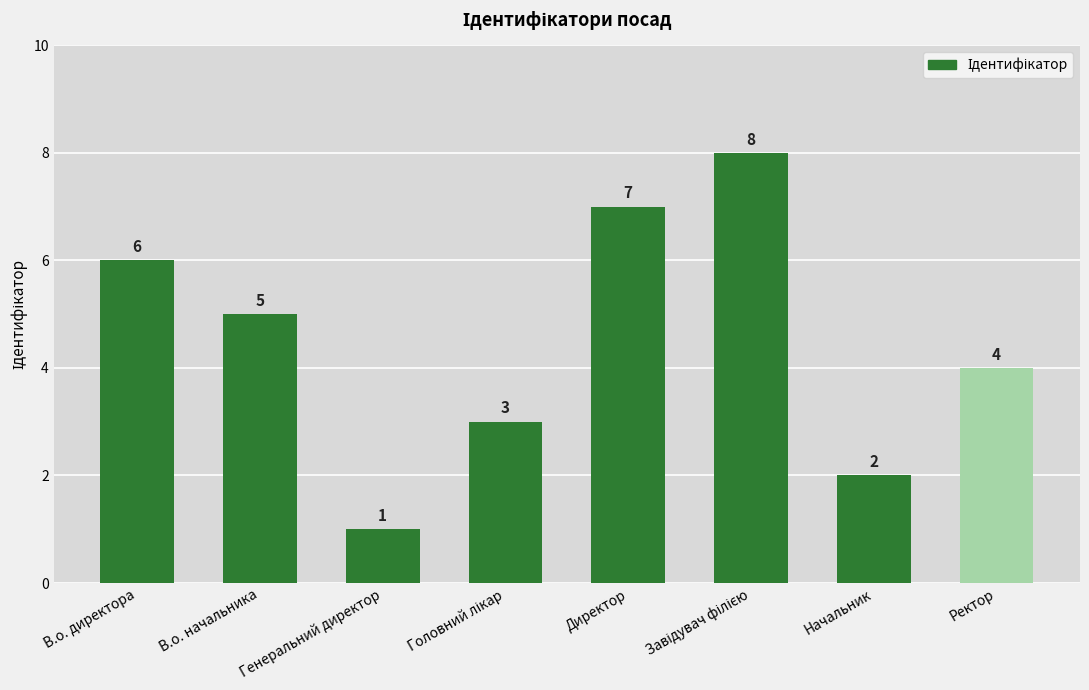

Reading left to right, list all the values displayed in this chart.

6	5	1	3	7	8	2	4